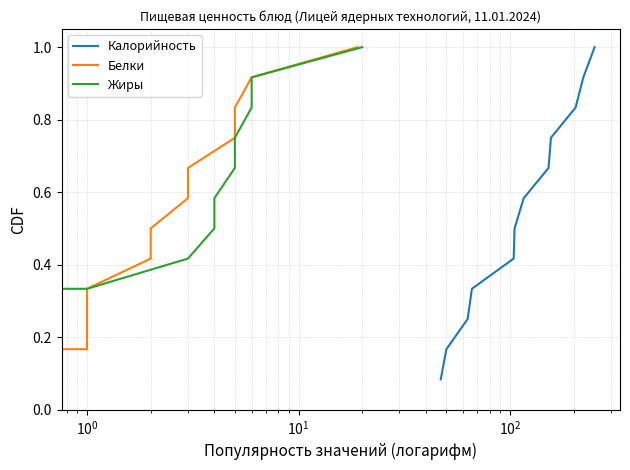

Is the value of Жиры at $\mathdefault{10^{2}}$ greater than the value of Белки at $\mathdefault{10^{2}}$?

No